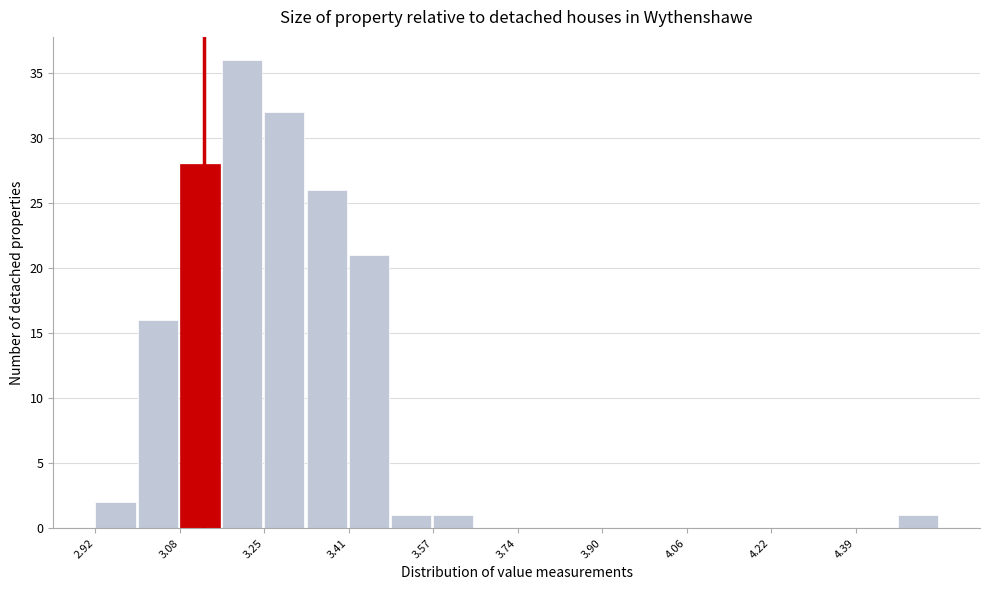

Reading left to right, transcribe this chart: for each bar, give the range it covers on the x-axis and its height. Neither the bar edges nor the heights are printed on the chart, so give them approximately, as read against the axes.

2.92 to 3.00: 2
3.00 to 3.08: 16
3.08 to 3.16: 28
3.16 to 3.24: 36
3.24 to 3.32: 32
3.32 to 3.40: 26
3.40 to 3.50: 21
3.50 to 3.58: 1
3.58 to 3.66: 1
3.66 to 3.74: 0
3.74 to 3.82: 0
3.82 to 3.90: 0
3.90 to 3.98: 0
3.98 to 4.06: 0
4.06 to 4.14: 0
4.14 to 4.22: 0
4.22 to 4.30: 0
4.30 to 4.38: 0
4.38 to 4.46: 0
4.46 to 4.56: 1